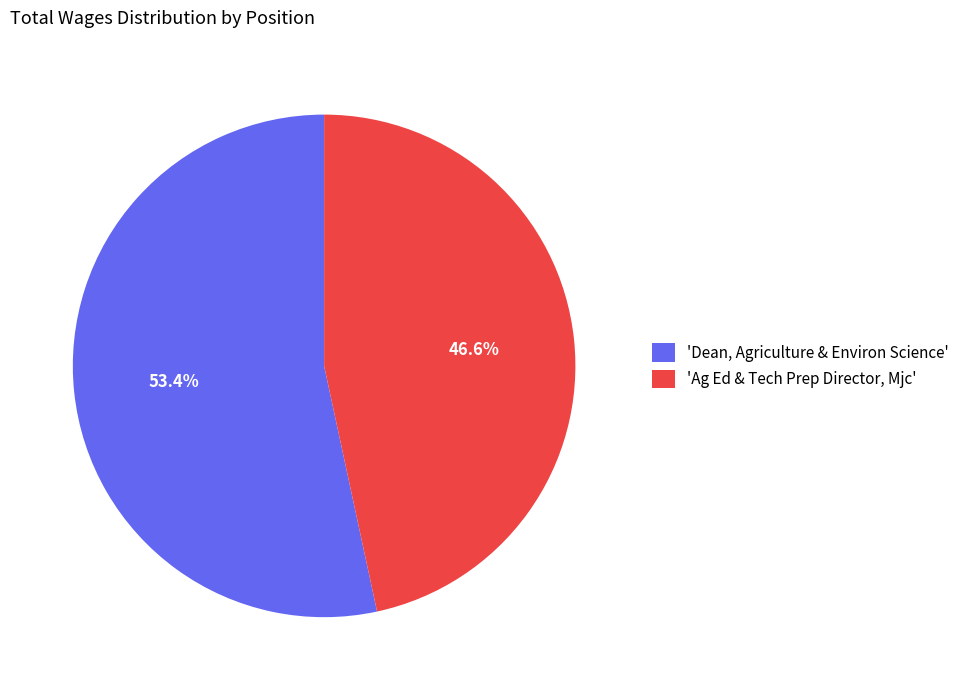

Between 'Dean, Agriculture & Environ Science' and 'Ag Ed & Tech Prep Director, Mjc', which is larger?

'Dean, Agriculture & Environ Science'